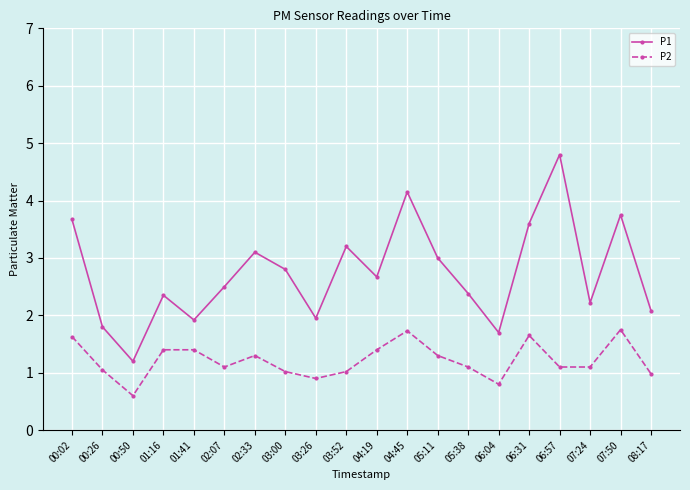

What is the difference between the P1 values at 06:31 and 04:19?

0.9